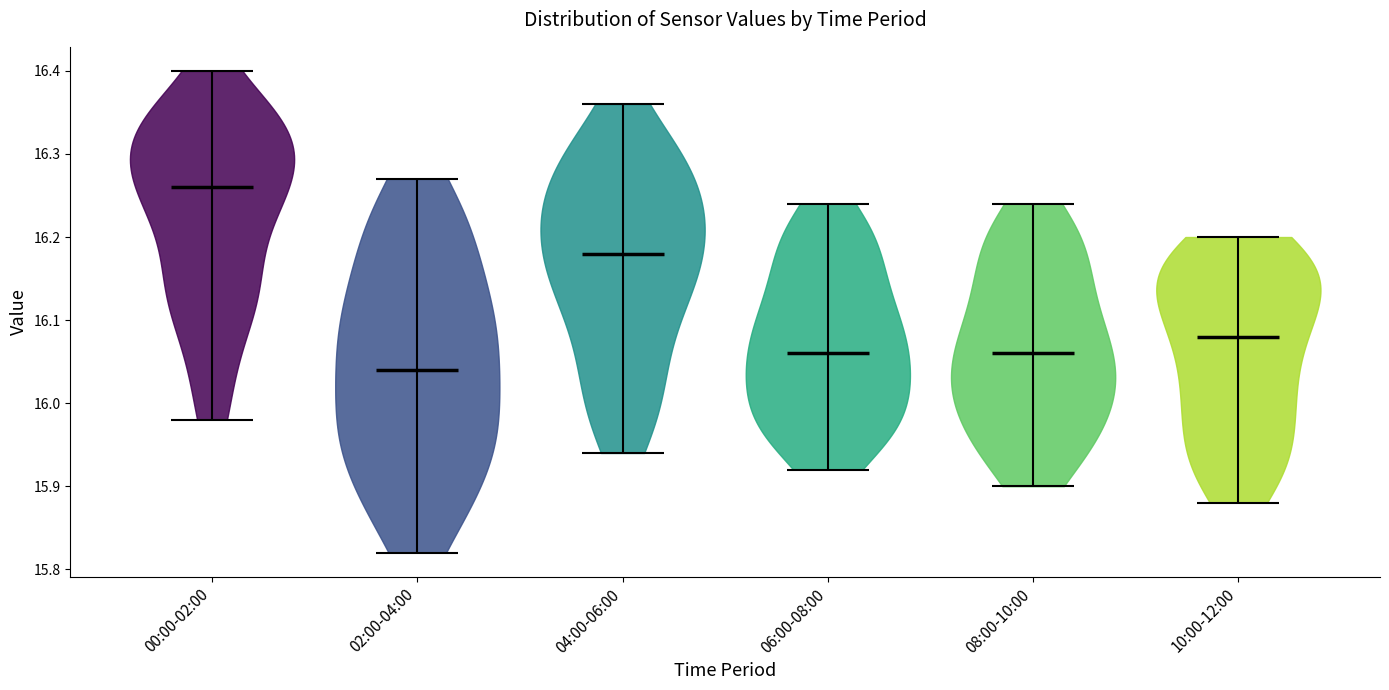

Reading left to right, read every violin against the y-axis: where its median line is, and the lowest and highest points it reaches. The values are not printed on the chart, so give them approximately, as read against the axis.

00:00-02:00: median line 16.26, lowest point 15.98, highest point 16.40
02:00-04:00: median line 16.04, lowest point 15.82, highest point 16.27
04:00-06:00: median line 16.18, lowest point 15.94, highest point 16.36
06:00-08:00: median line 16.06, lowest point 15.92, highest point 16.24
08:00-10:00: median line 16.06, lowest point 15.90, highest point 16.24
10:00-12:00: median line 16.08, lowest point 15.88, highest point 16.20